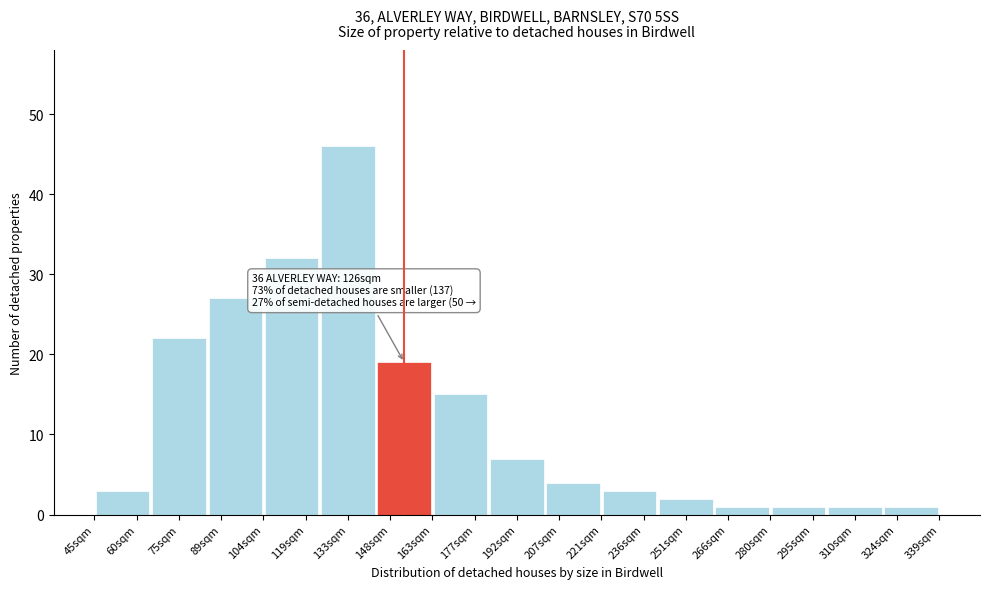

Reading left to right, extract all data points from this chart.

3	22	27	32	46	19	15	7	4	3	2	1	1	1	1